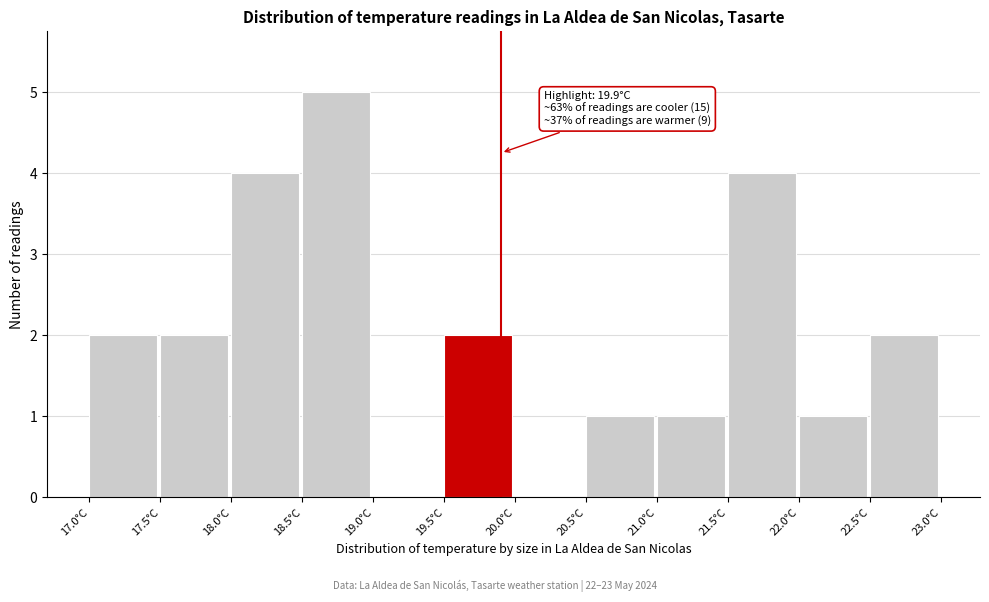

Which range on the x-axis has the tallest bar?

18.5 to 19.0